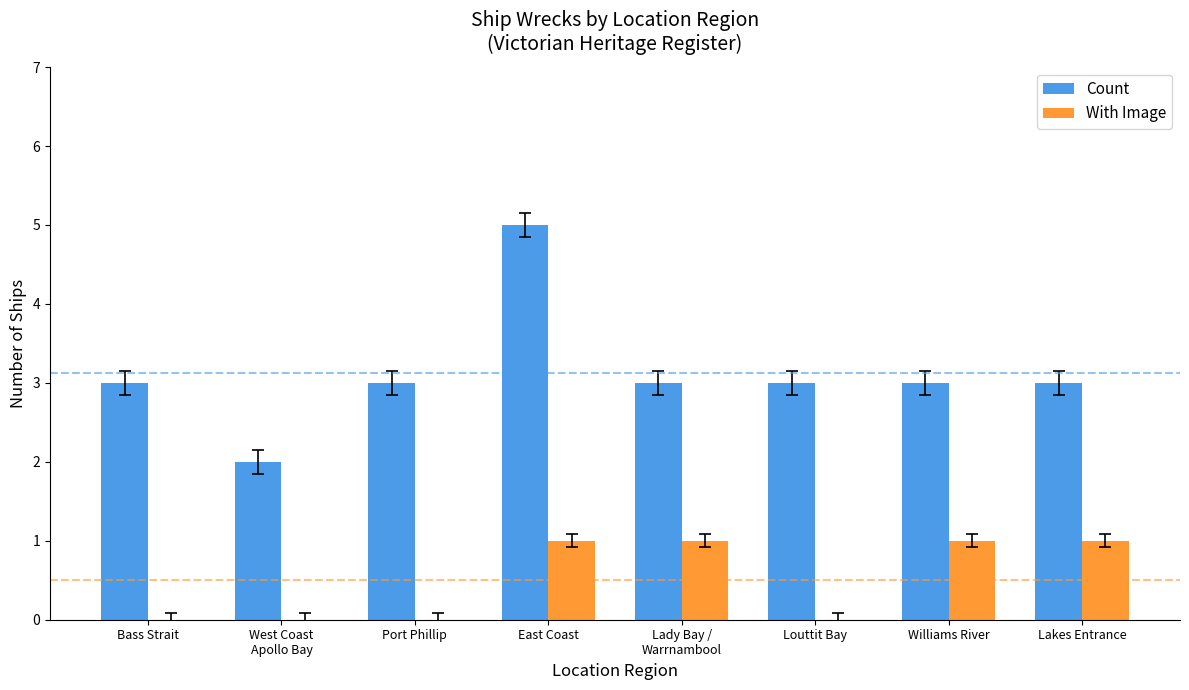

Which series has the widest spread of values?

Count